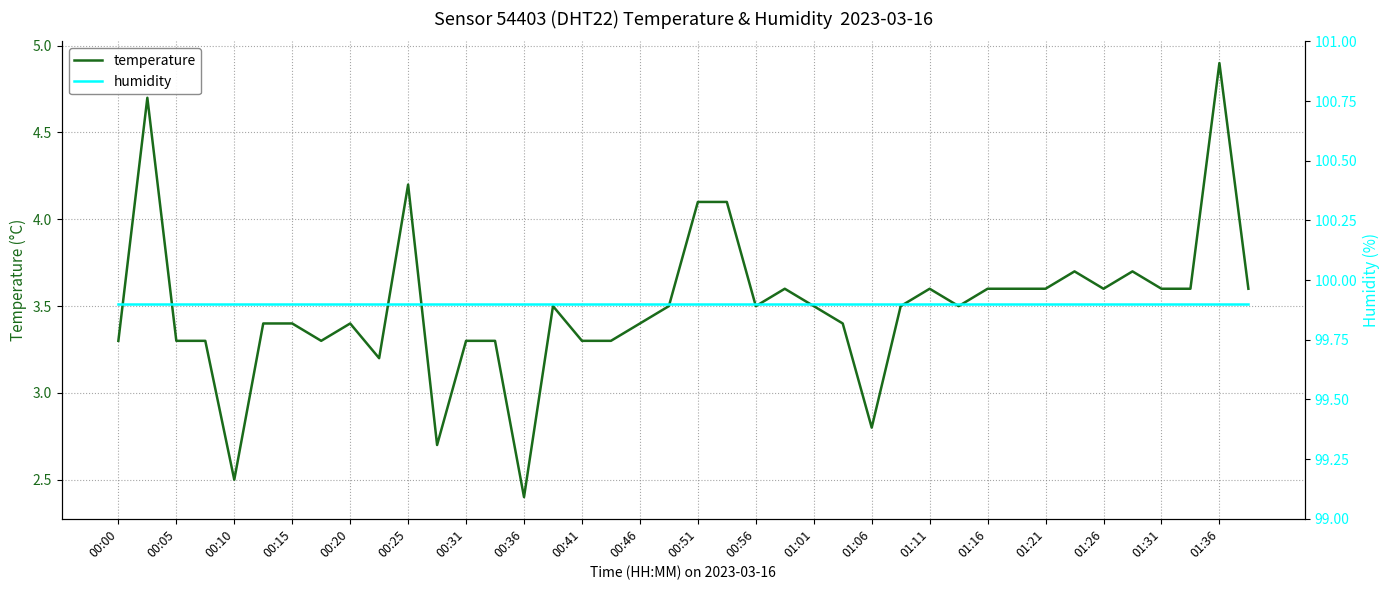

The temperature series shows 4.1 at 00:51. True or false?

True